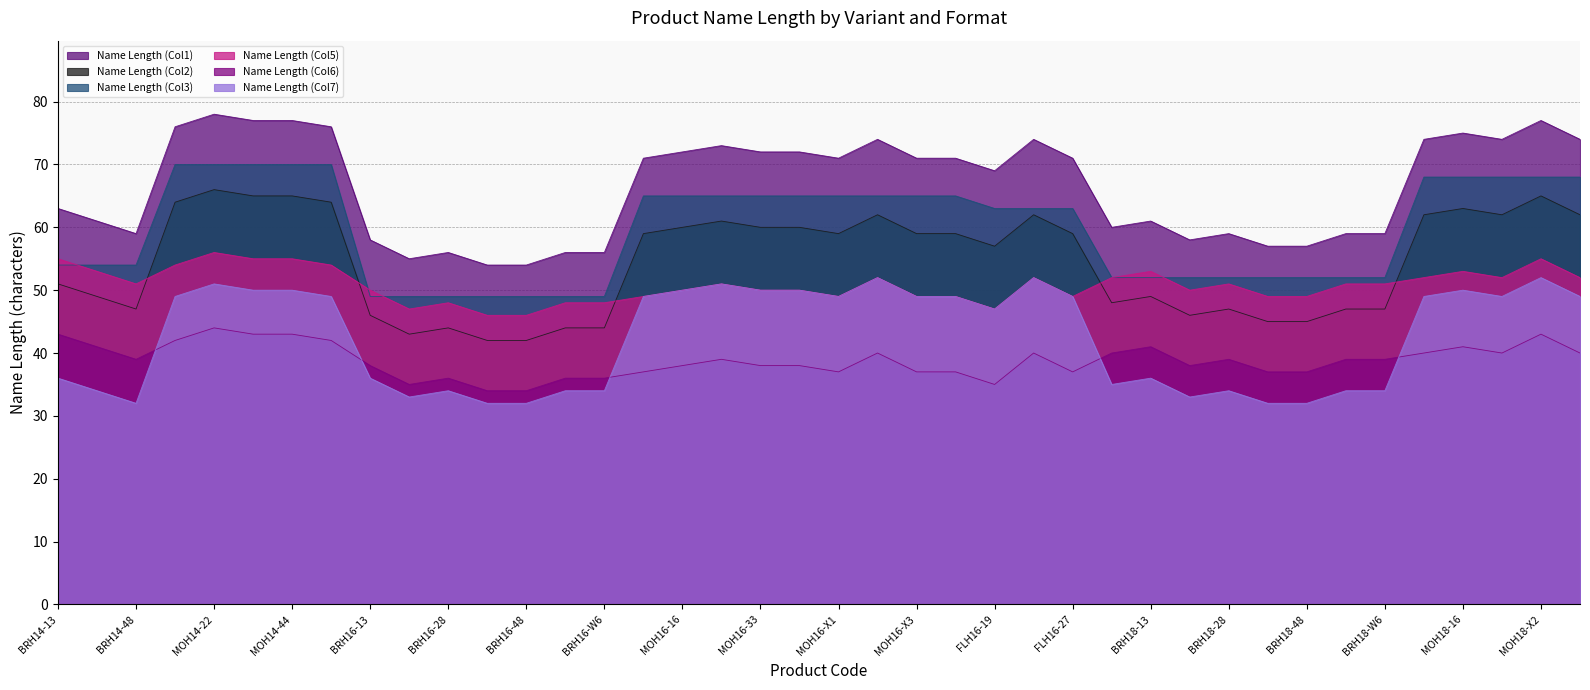

Between BRH18-W3 and MOH18-X2, which series saw the biggest shift?

Name Length (Col1)